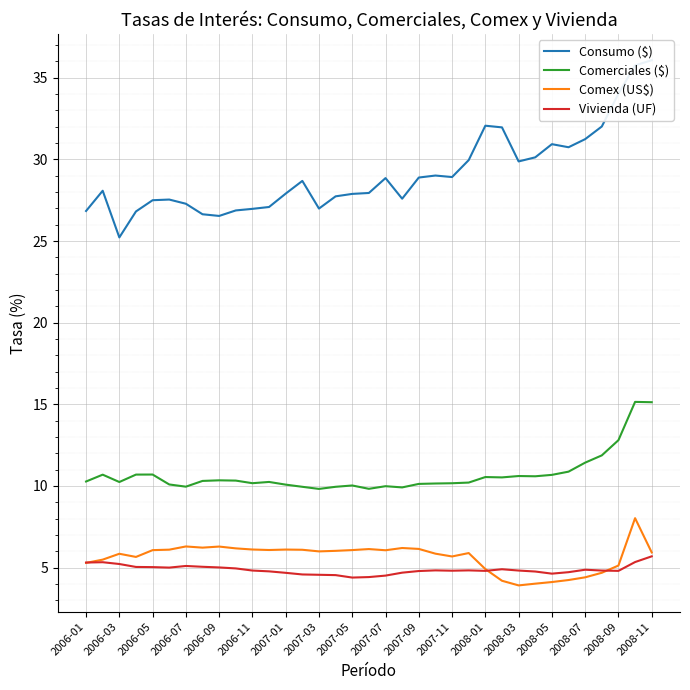

True or false: Vivienda (UF) and Comerciales ($) cross at least once.

False